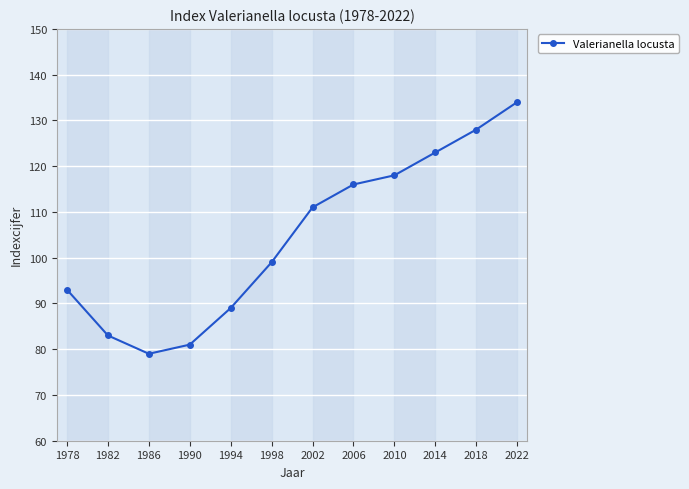

What is the maximum value shown in the chart?

134